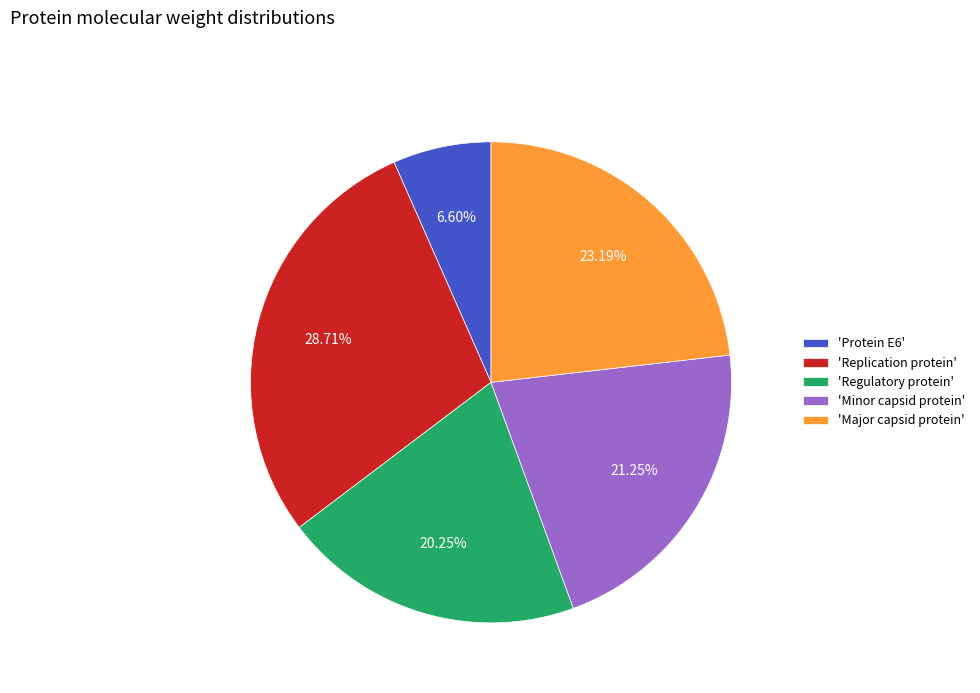

Does any single category account for the majority?

No